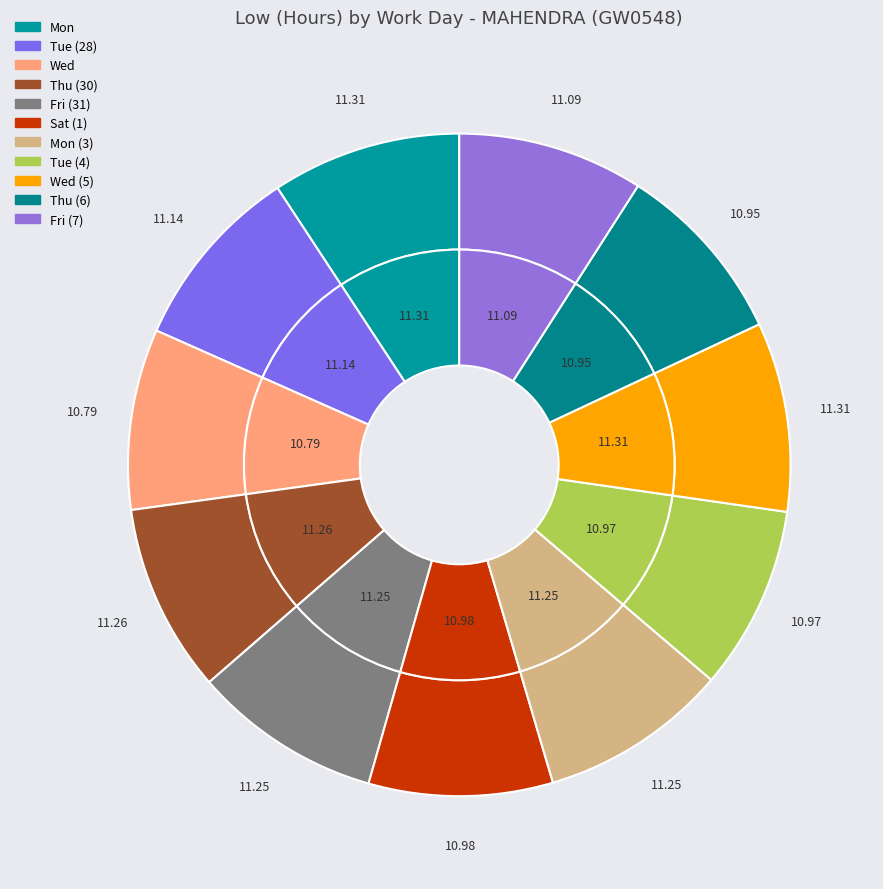

To the nearest percent, what portion does Wed represent?

9%